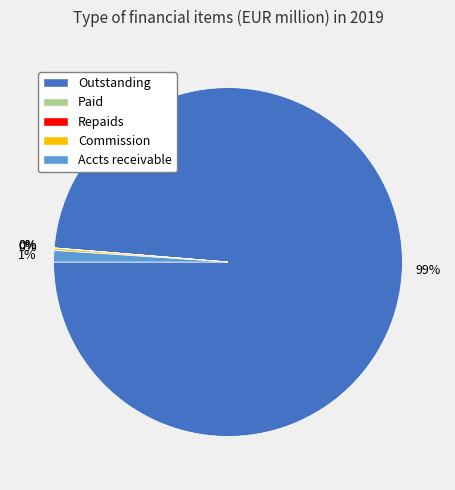

Does any single category account for the majority?

Yes